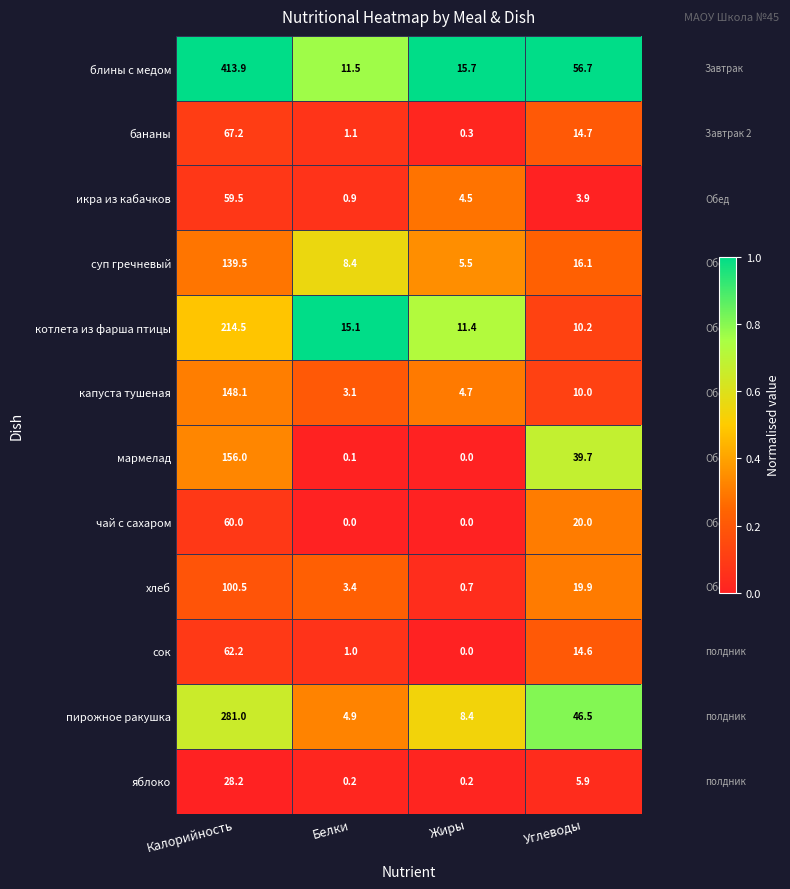

At which category is the sum across all series the highest?

Калорийность